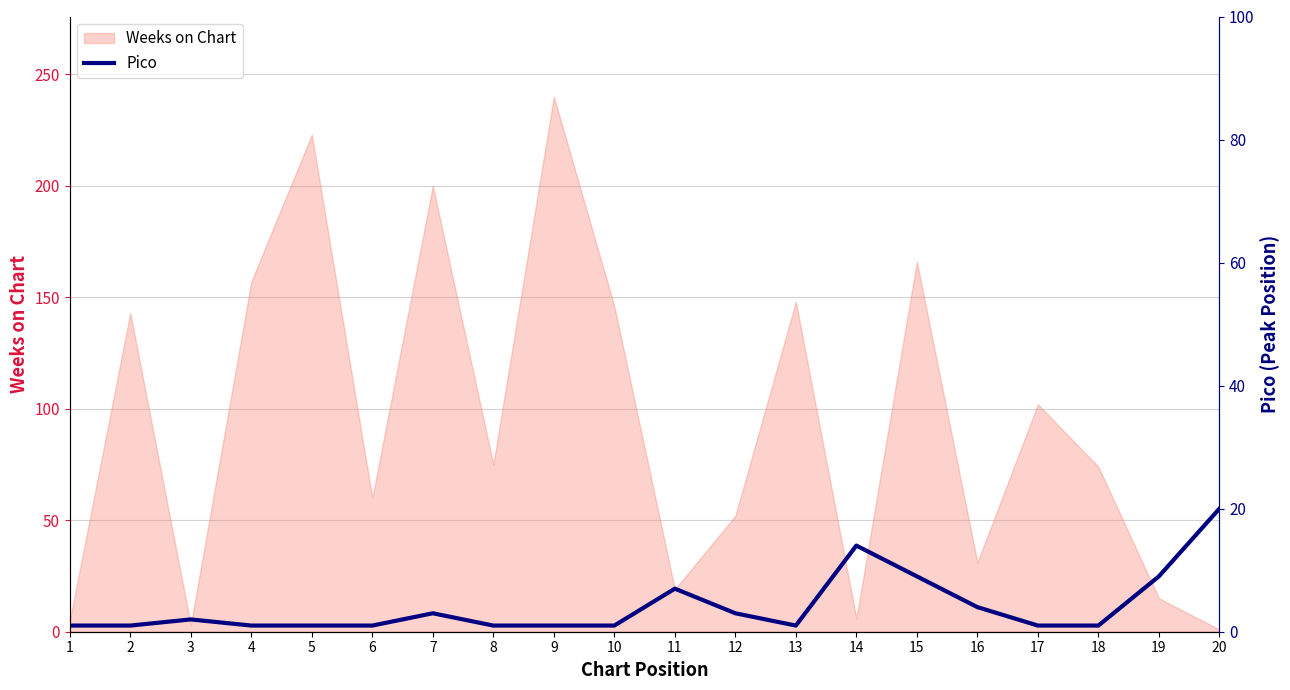

Is it true that Weeks on Chart equals 60 at 6?

True